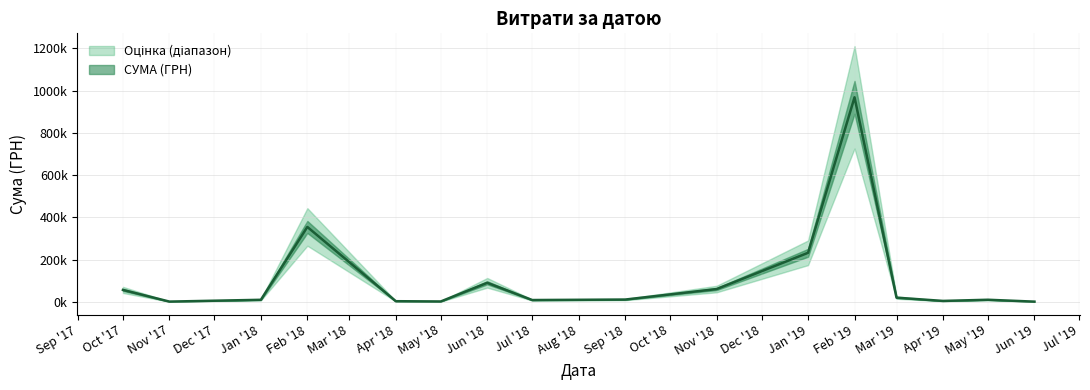

What is the smallest value displayed?

237.1